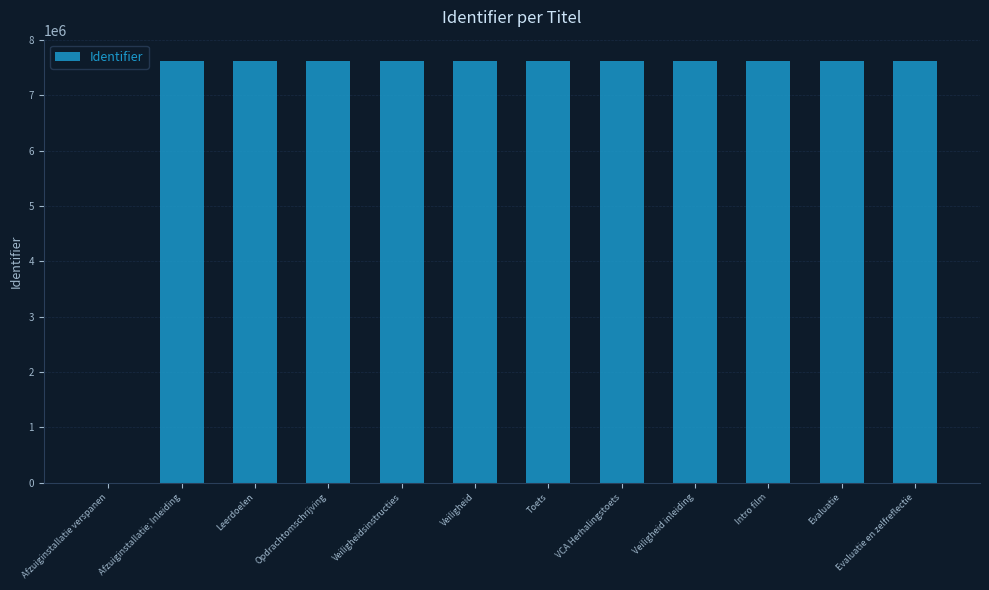

What is the maximum value shown in the chart?

7623719